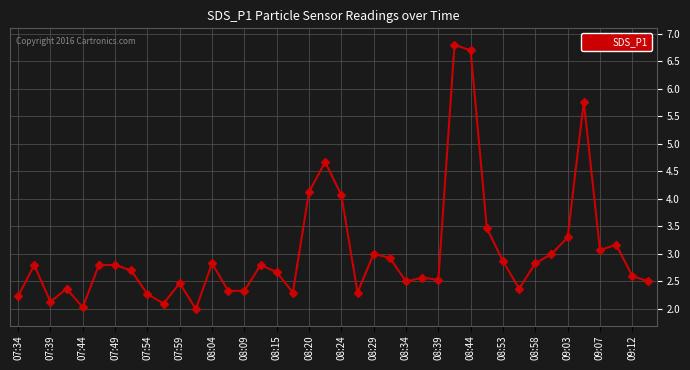

What is the value of the 14th point from the left?

2.3